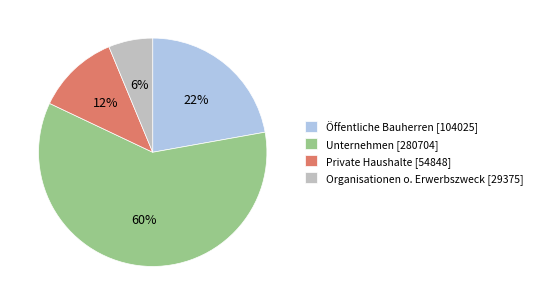

How many slices are in this pie chart?

4